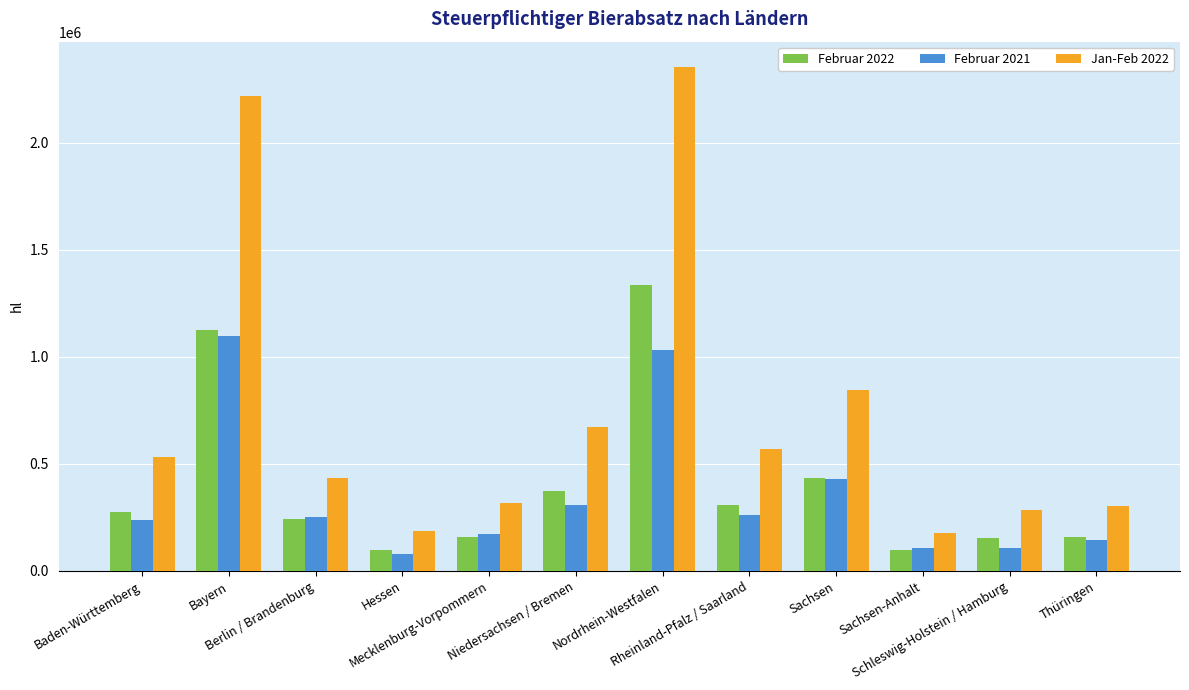

What is the total value across all series at Bayern?

4441982.3